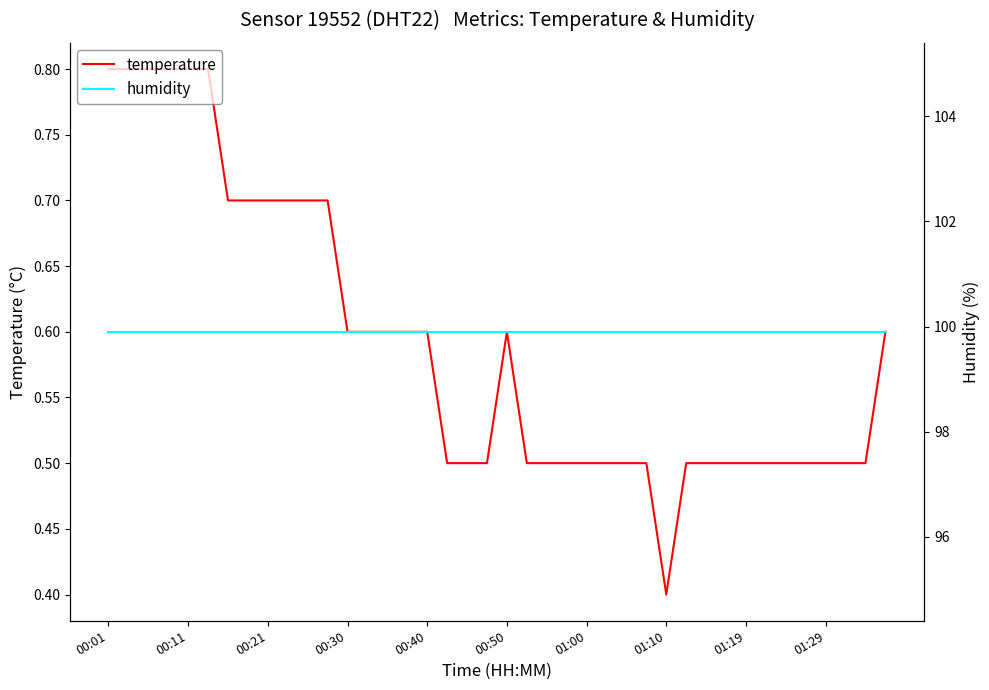

What is the approximate value of humidity at 18?

99.9